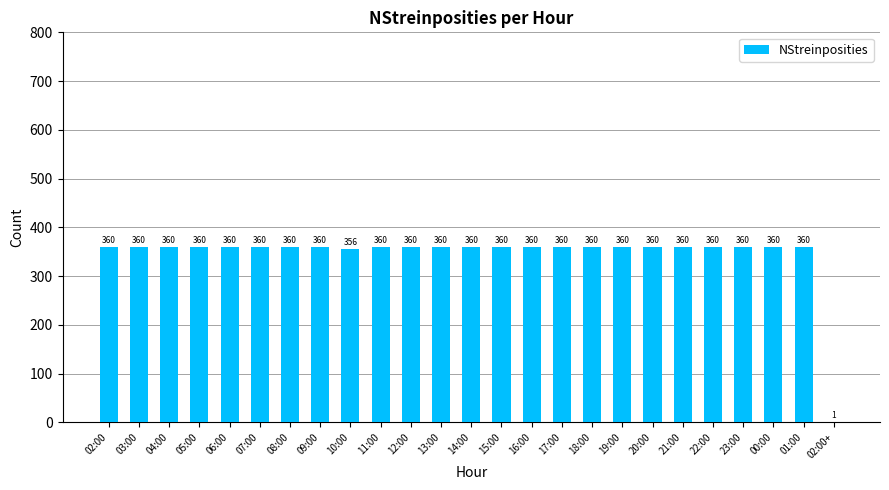

What is the maximum value shown in the chart?

360